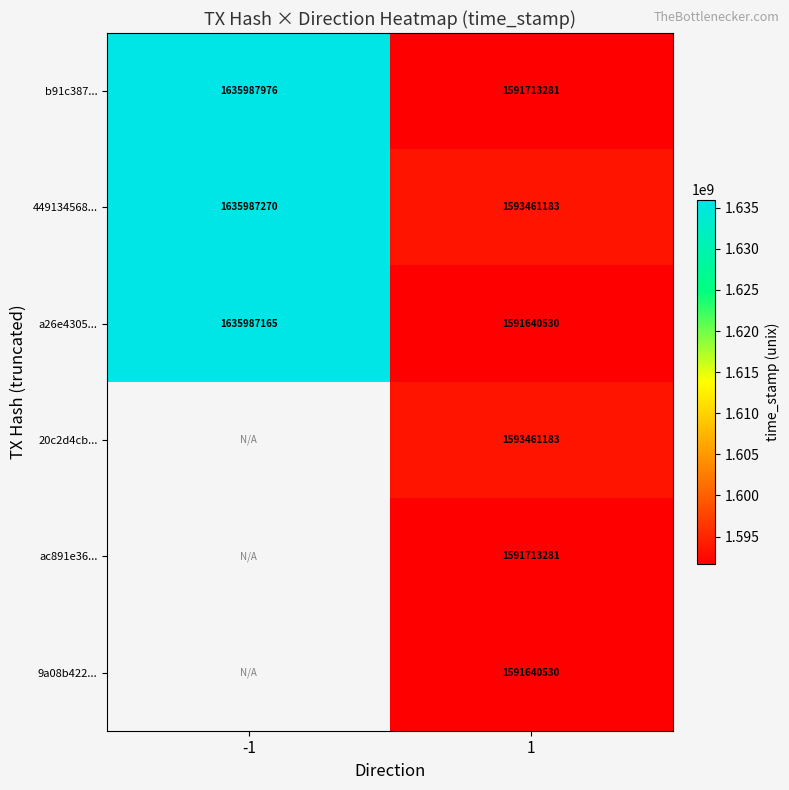

What is the total value across all series at 1?

9553629988